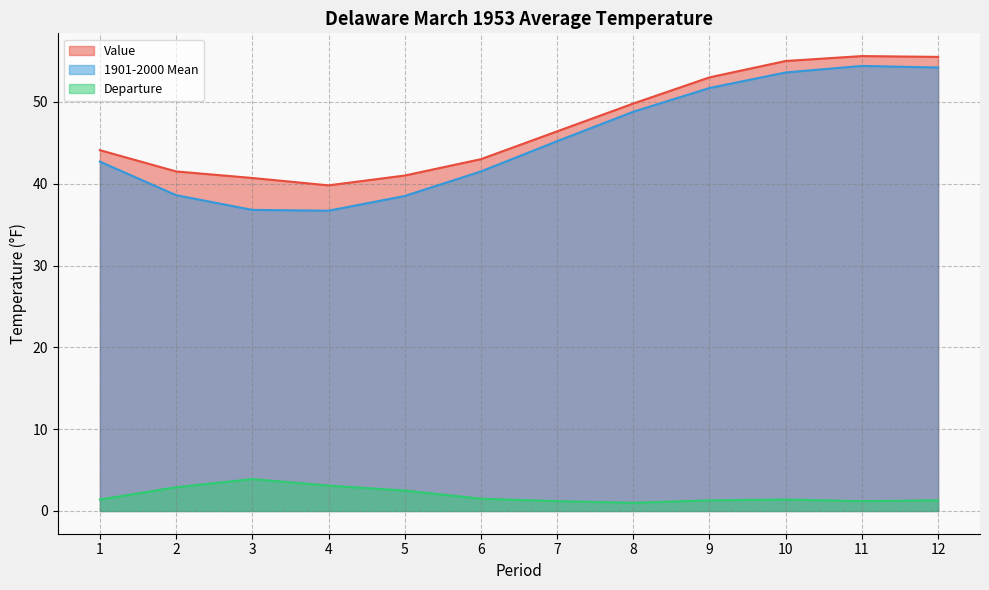

Which series has the widest spread of values?

1901-2000 Mean